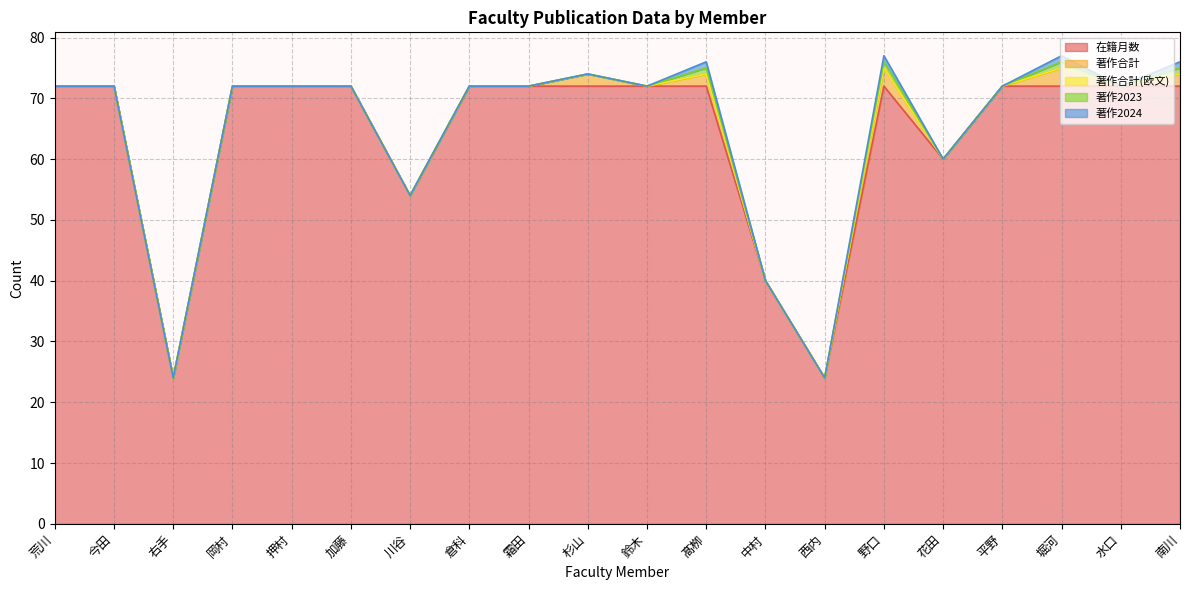

Which category has the lowest value in the 在籍月数 series?

右手